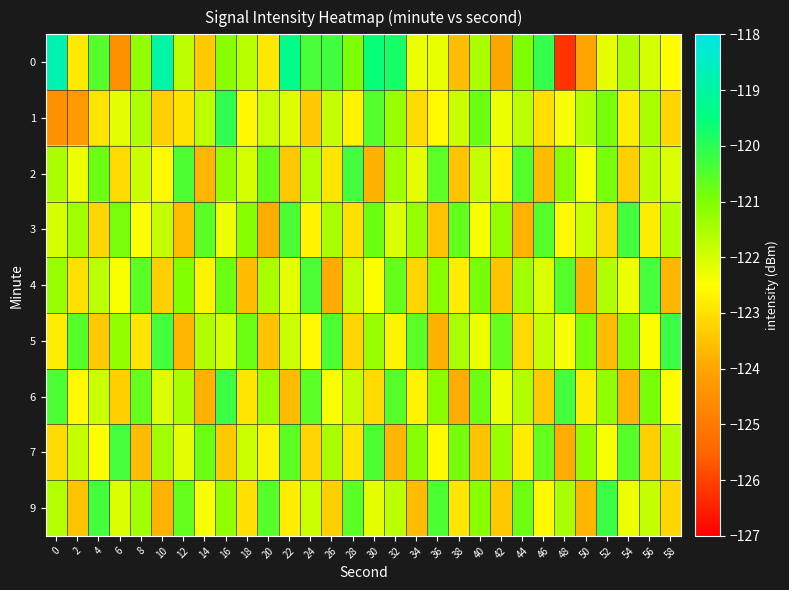

What is the maximum value shown in the chart?

-118.8